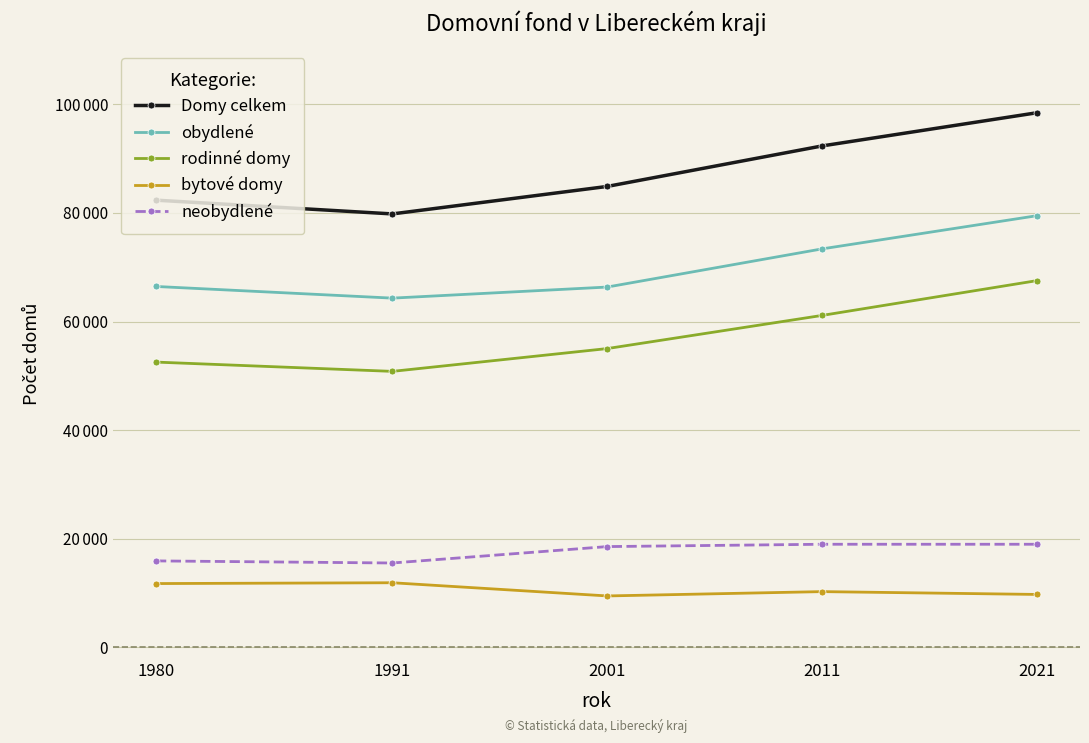

What are all the series names shown in the legend?

Domy celkem, obydlené, rodinné domy, bytové domy, neobydlené